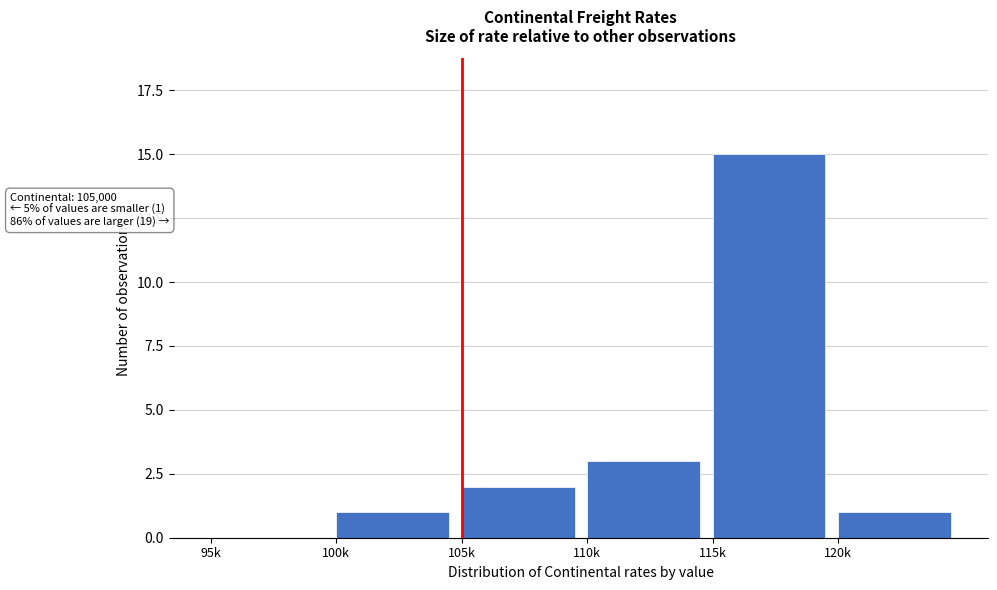

Reading left to right, transcribe all the data shown in this chart.

95k=0	100k=1	105k=2	110k=3	115k=15	120k=1